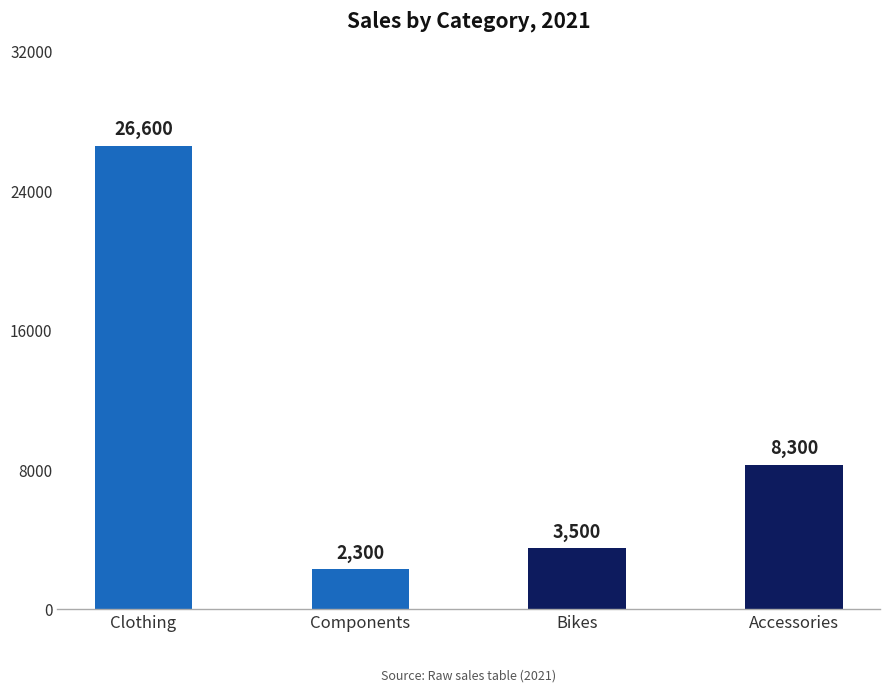

What is the value of the 4th bar from the left?

8300